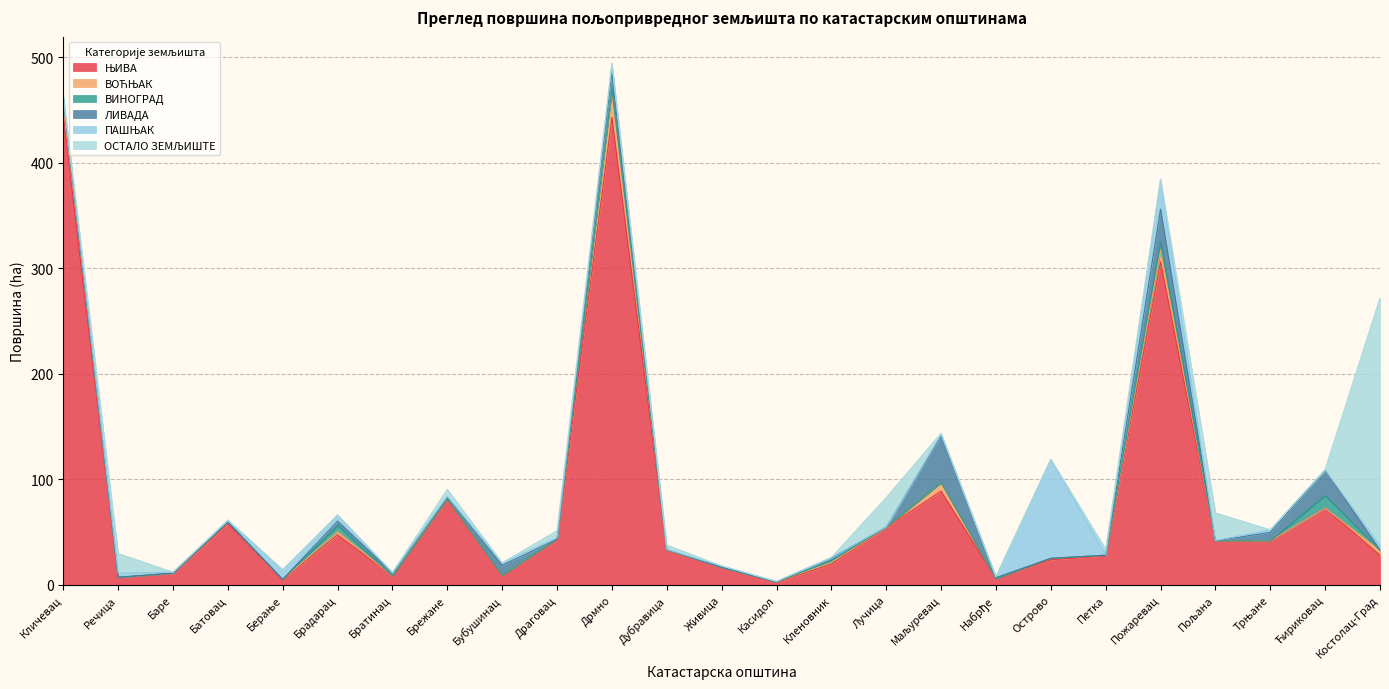

True or false: ВОЋЊАК has a value of 14.0 at Маљуревац.

False